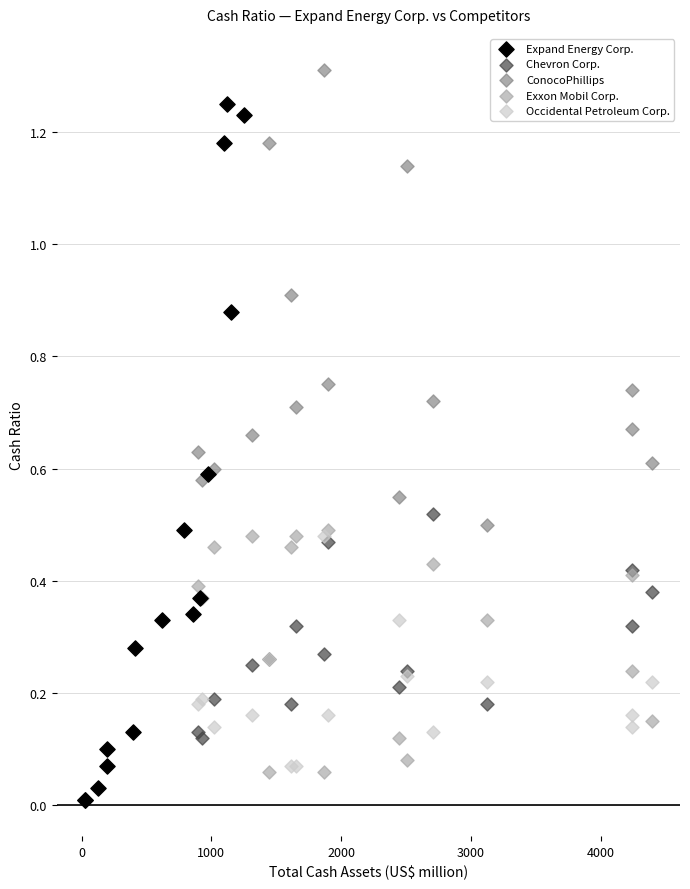

Which series contains the lowest Y value?

Expand Energy Corp.